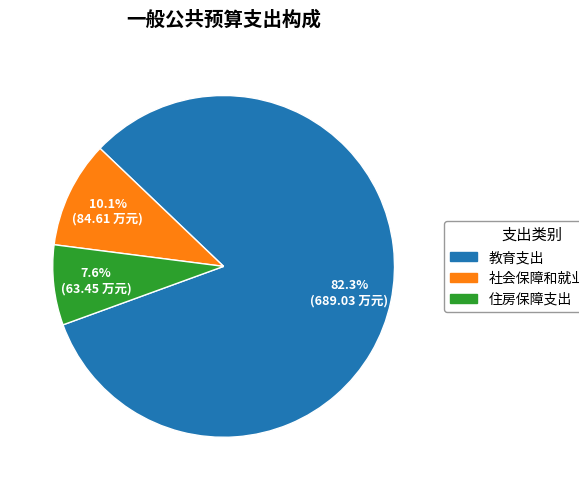

Does 教育支出 account for over 50% of the chart?

Yes